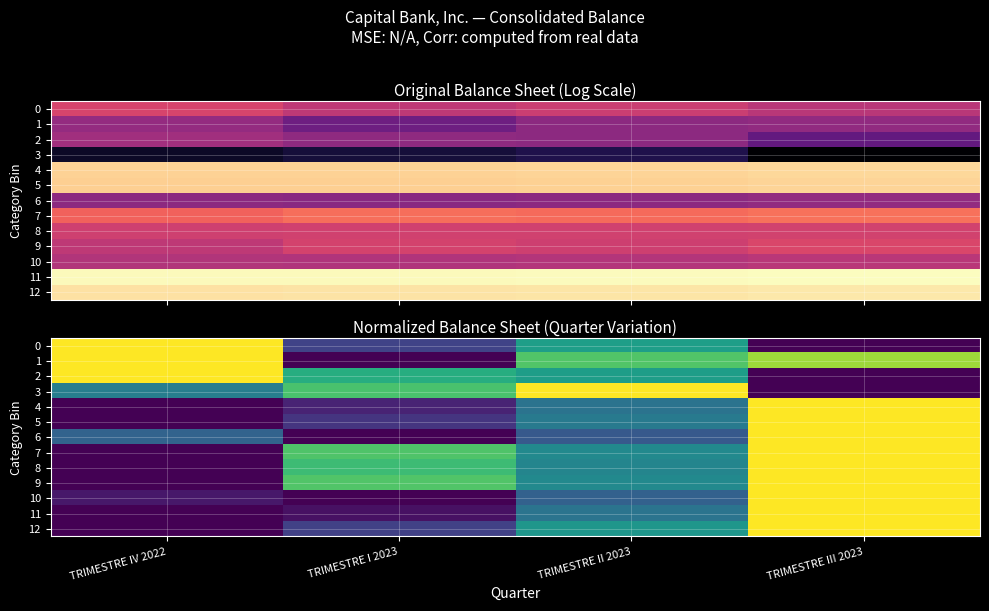

At which label is 12 closest to 0?

TRIMESTRE IV 2022